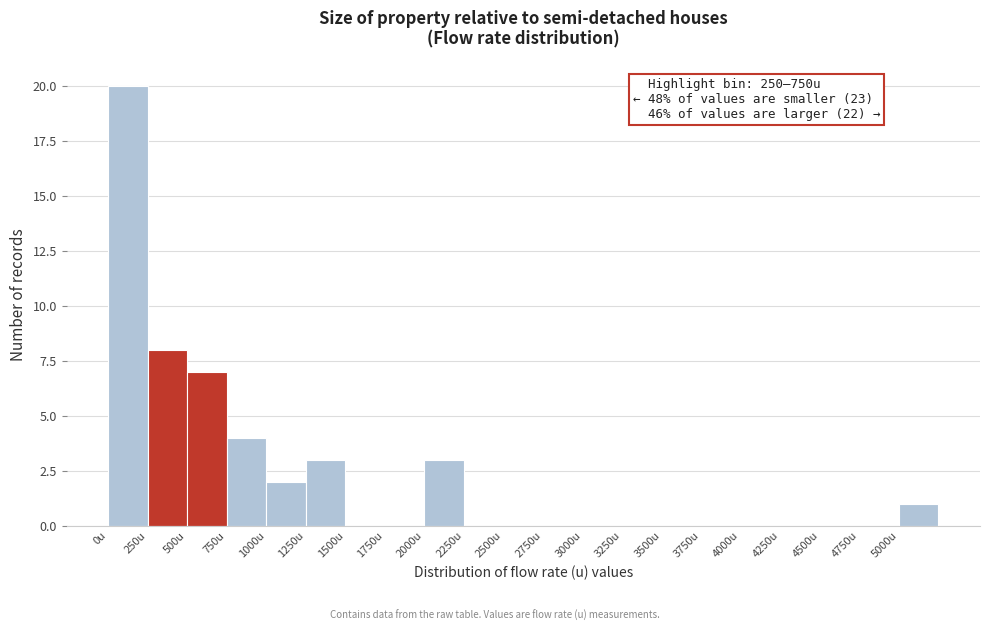

Which range on the x-axis has the tallest bar?

0 to 250